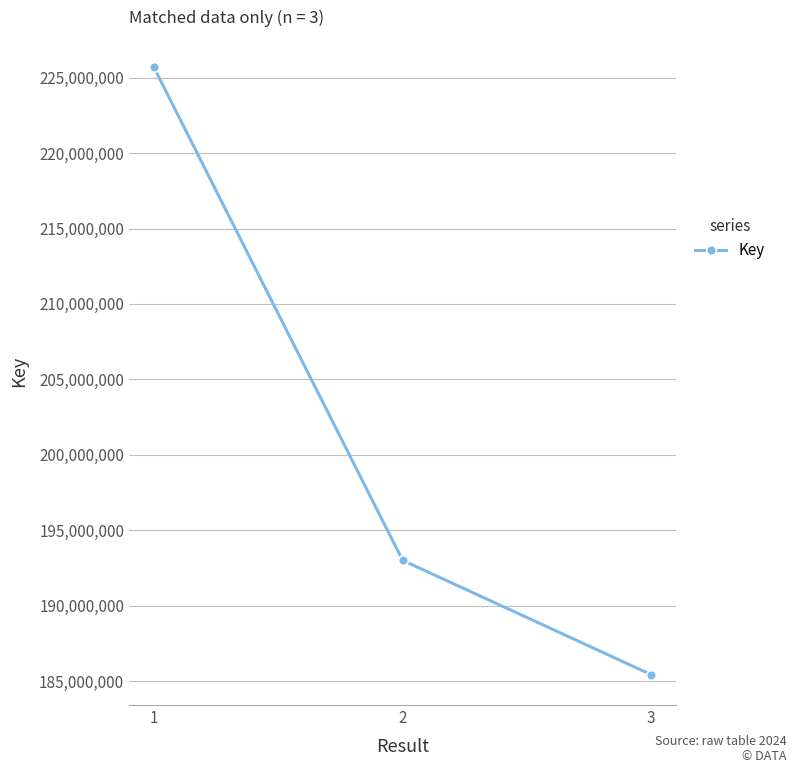

Where does the data first go above 193002910?

1